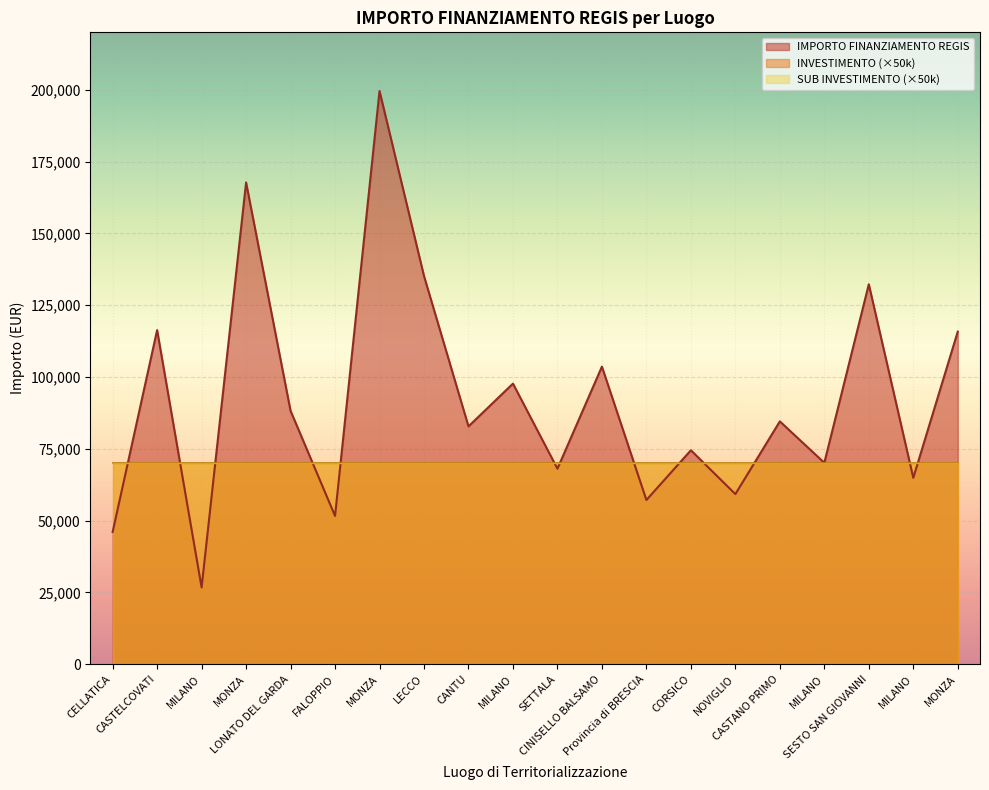

Where is the first local maximum for IMPORTO FINANZIAMENTO REGIS?

CASTELCOVATI